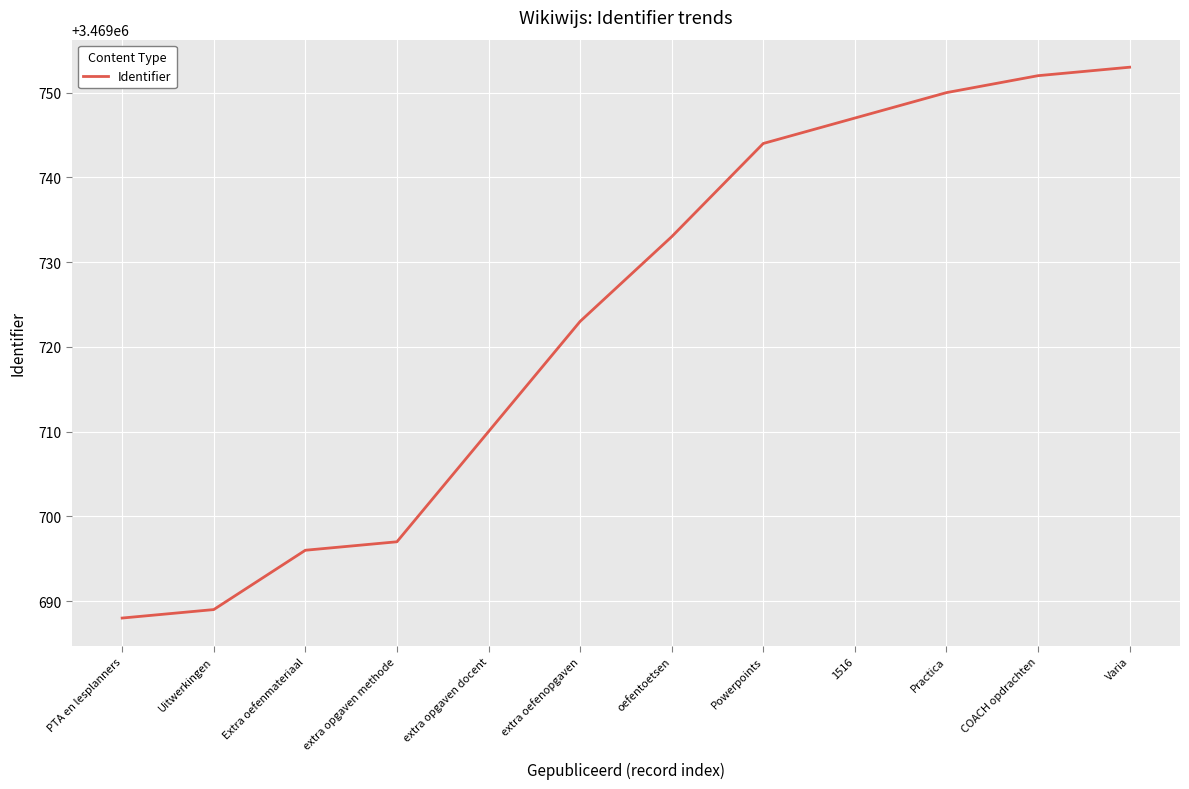

What is the difference between the maximum and second lowest values?

64